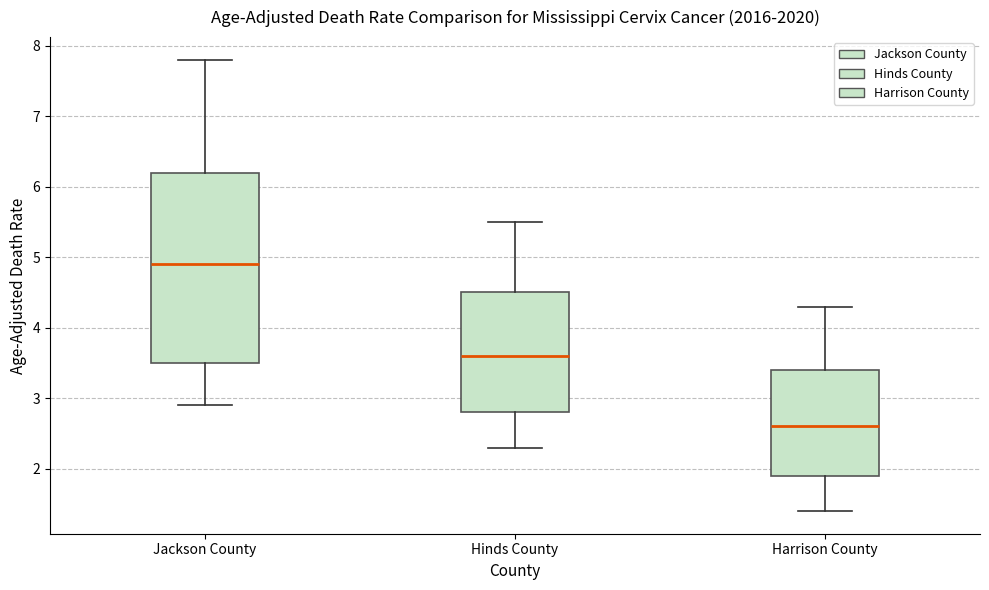

Where does the lower whisker of the box for Hinds County end on the y-axis? The values are not printed on the chart, so give them approximately, as read against the axis.

2.3